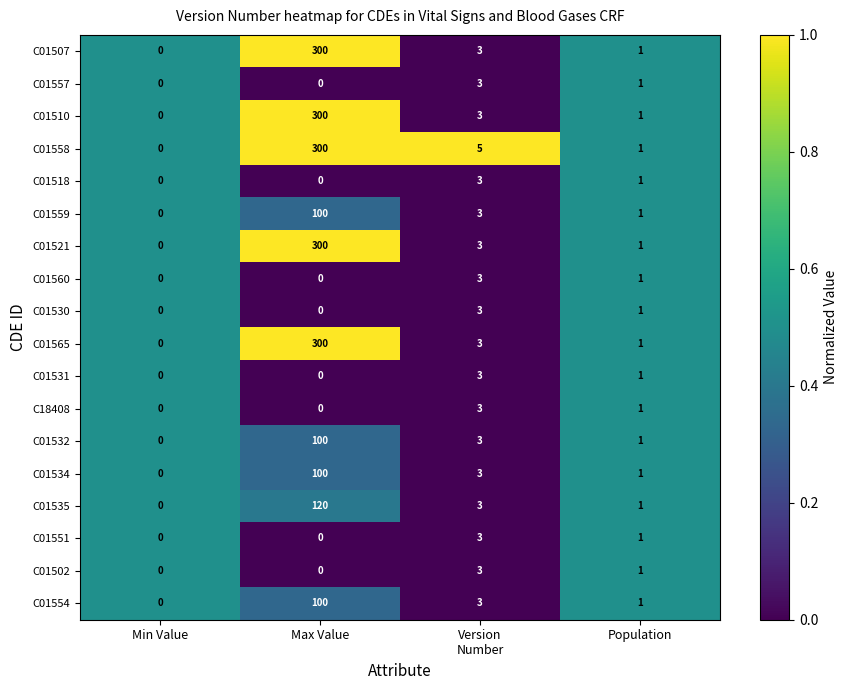

Is it true that C01558 equals 472 at Max Value?

False